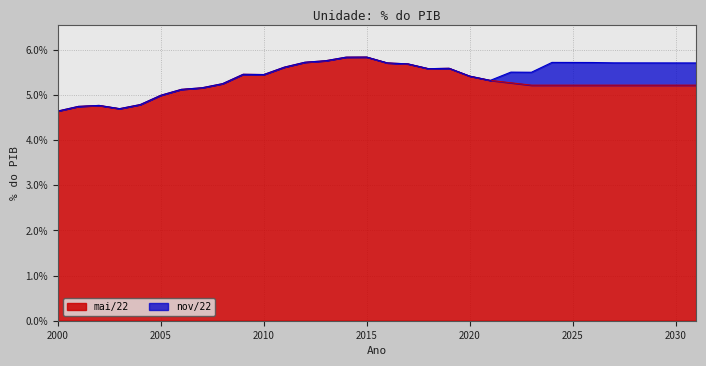

Which series has the widest spread of values?

mai/22